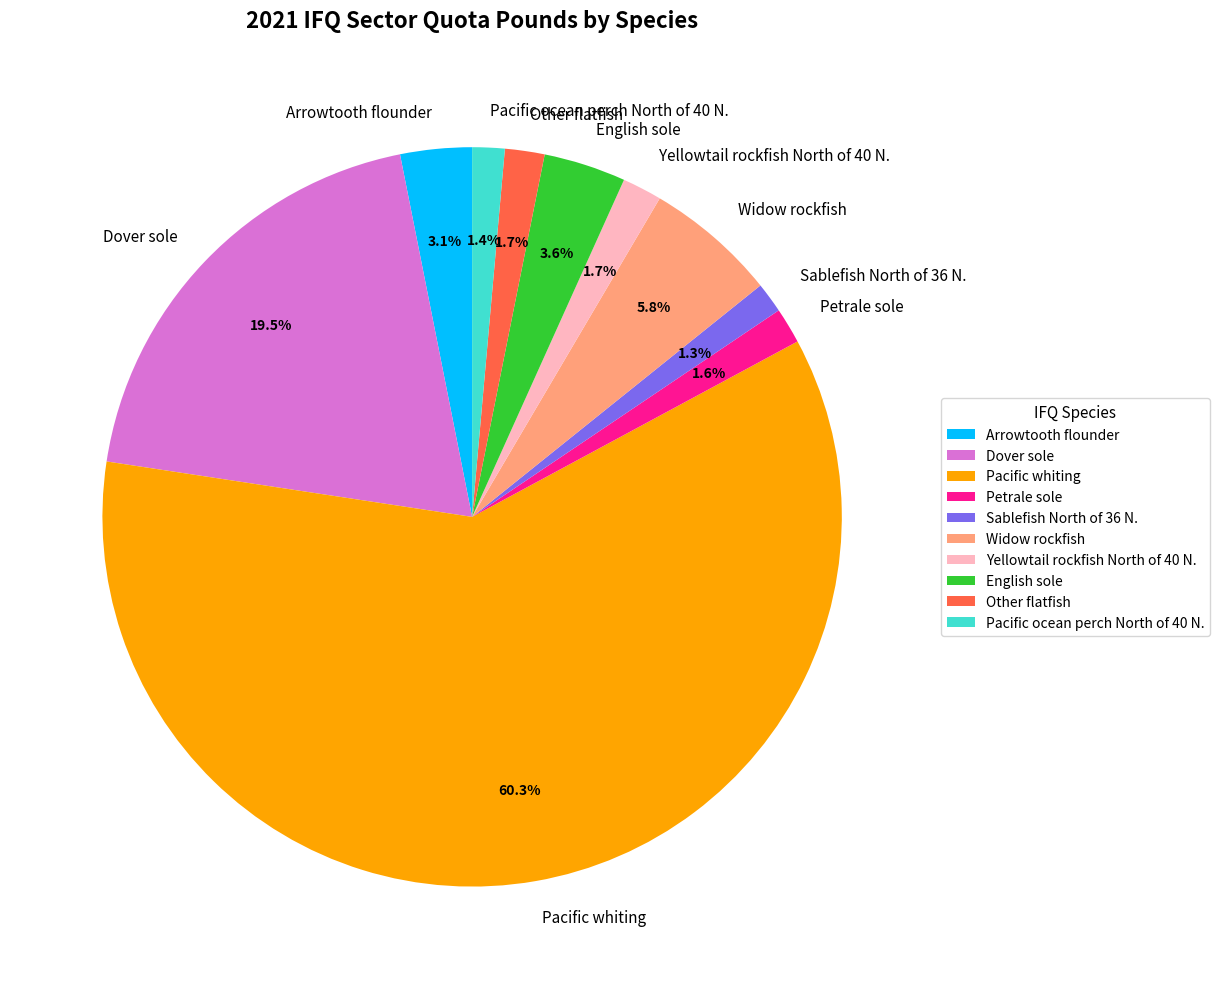

Is the sum of Sablefish North of 36 N. and English sole greater than half?

No